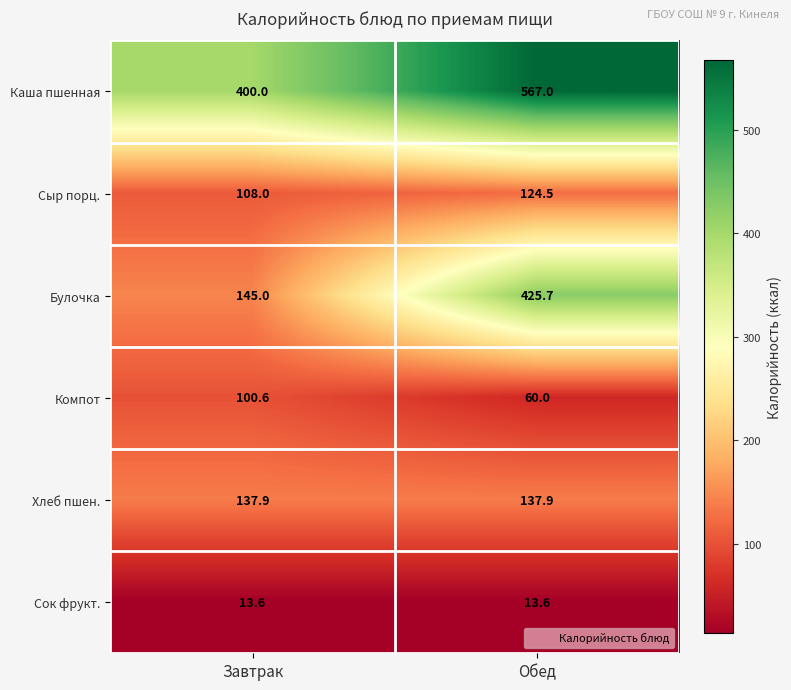

Rank the series at Обед from lowest to highest value.

Сок фрукт., Компот, Сыр порц., Хлеб пшен., Булочка, Каша пшенная